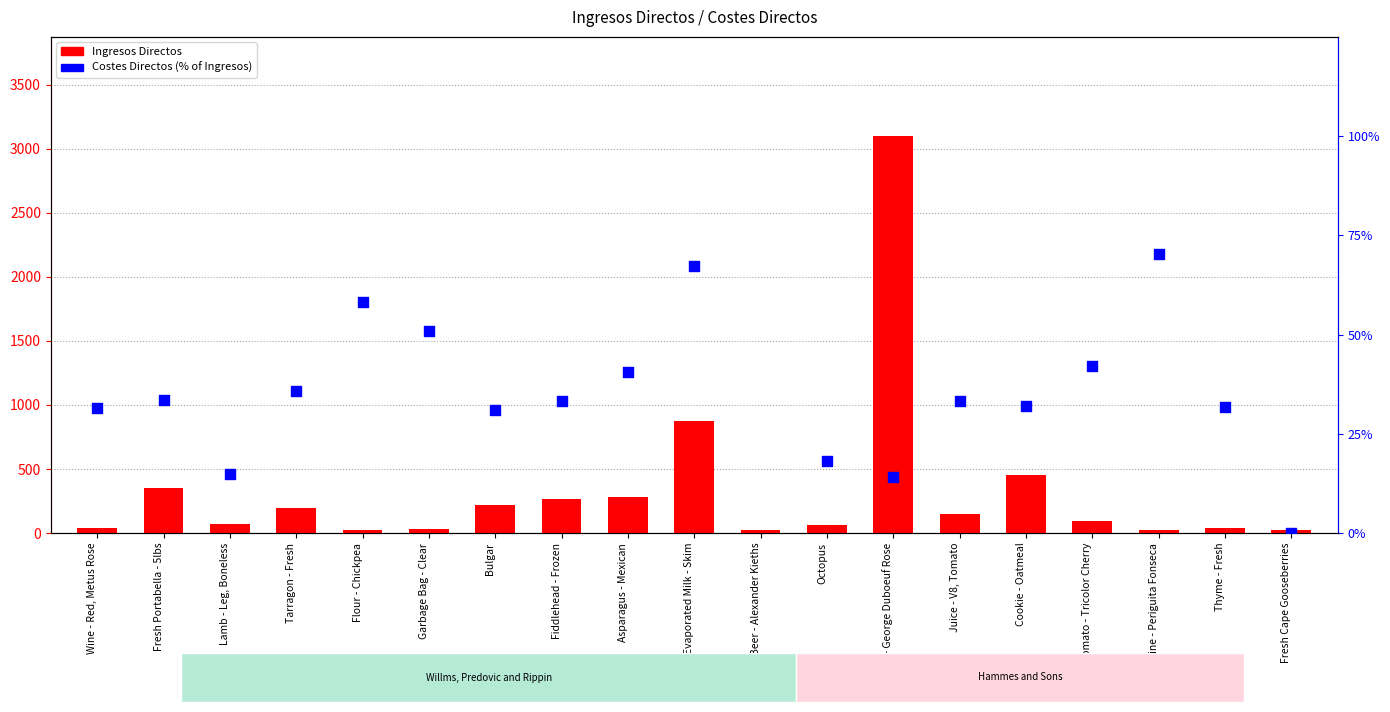

What is the total value across all series at Octopus?

79.6